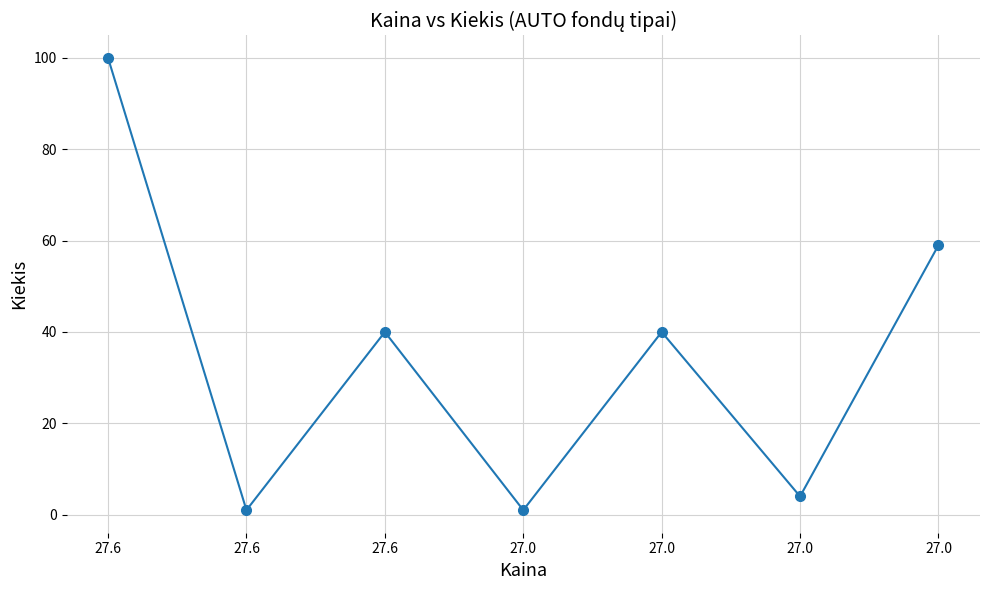

List the labels in order of value, largest first.

27.6, 27.0, 27.6, 27.0, 27.0, 27.6, 27.0